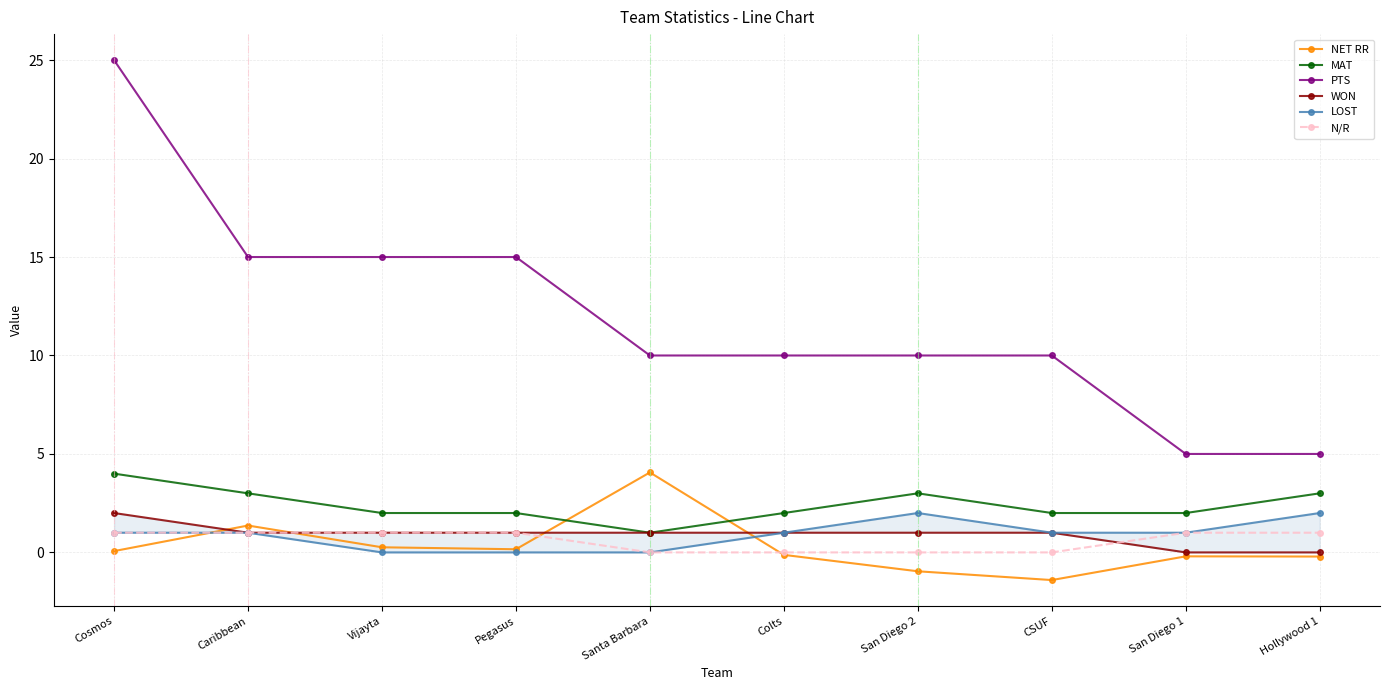

What is the value of the LOST point at the 7th from the left?

2.0